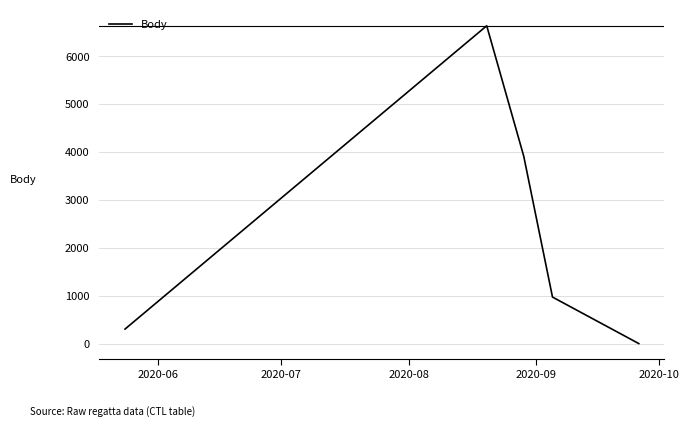

True or false: the data has more than 1 interior local peaks.

False